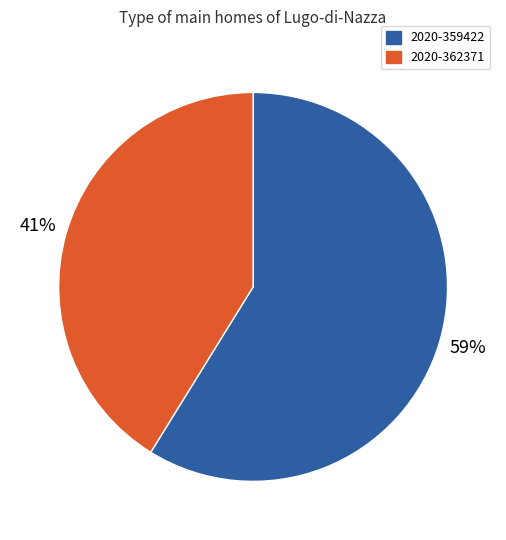

To the nearest percent, what is the combined percentage of 2020-359422 and 2020-362371?

100%